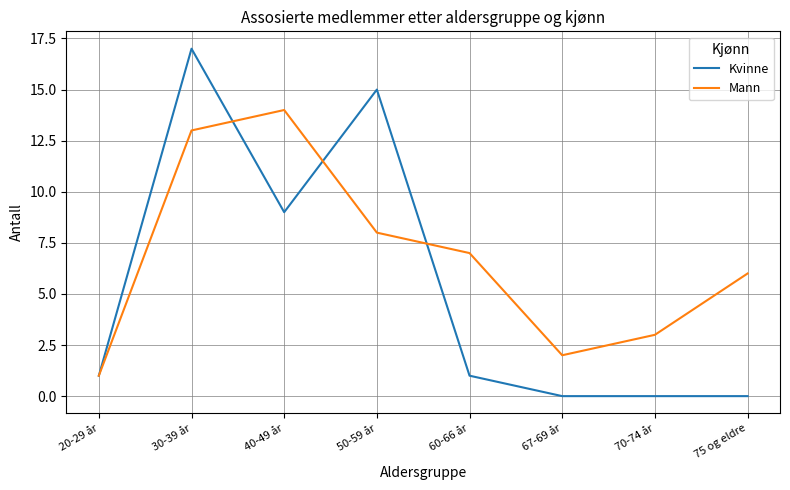

What is the total value across all series at 70-74 år?

3